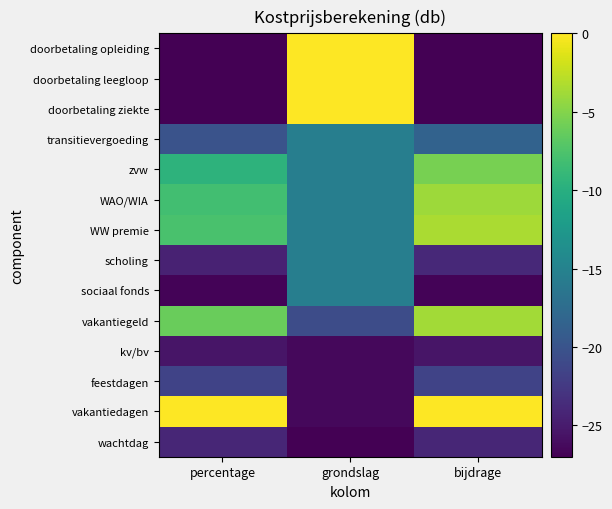

At how many categories does at least one series exceed -14?

3